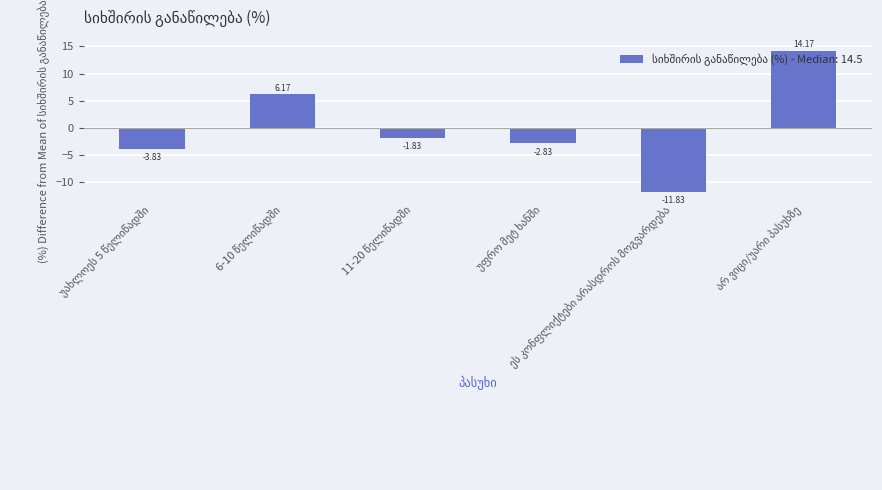

What is the difference between the maximum and minimum values?

26.0